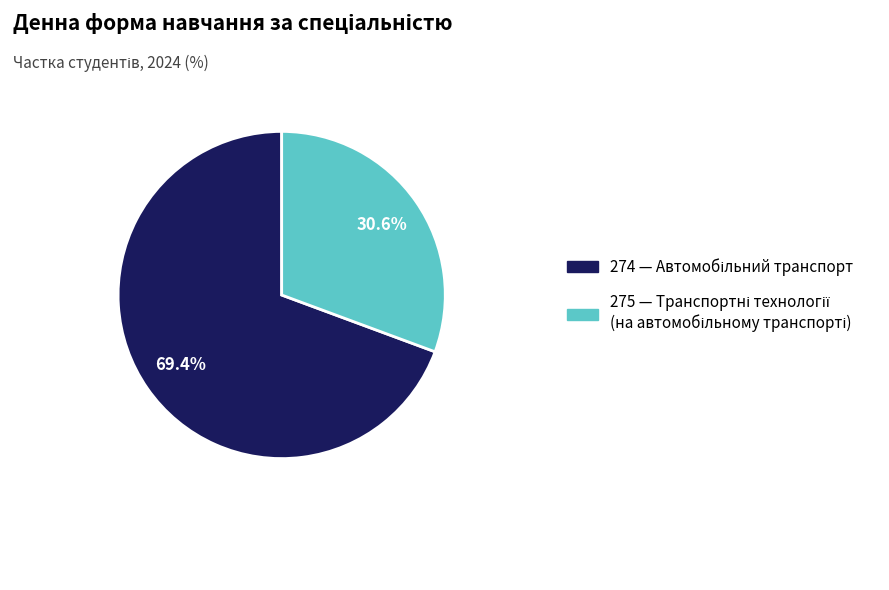

Rank the categories by value from highest to lowest.

274, 275